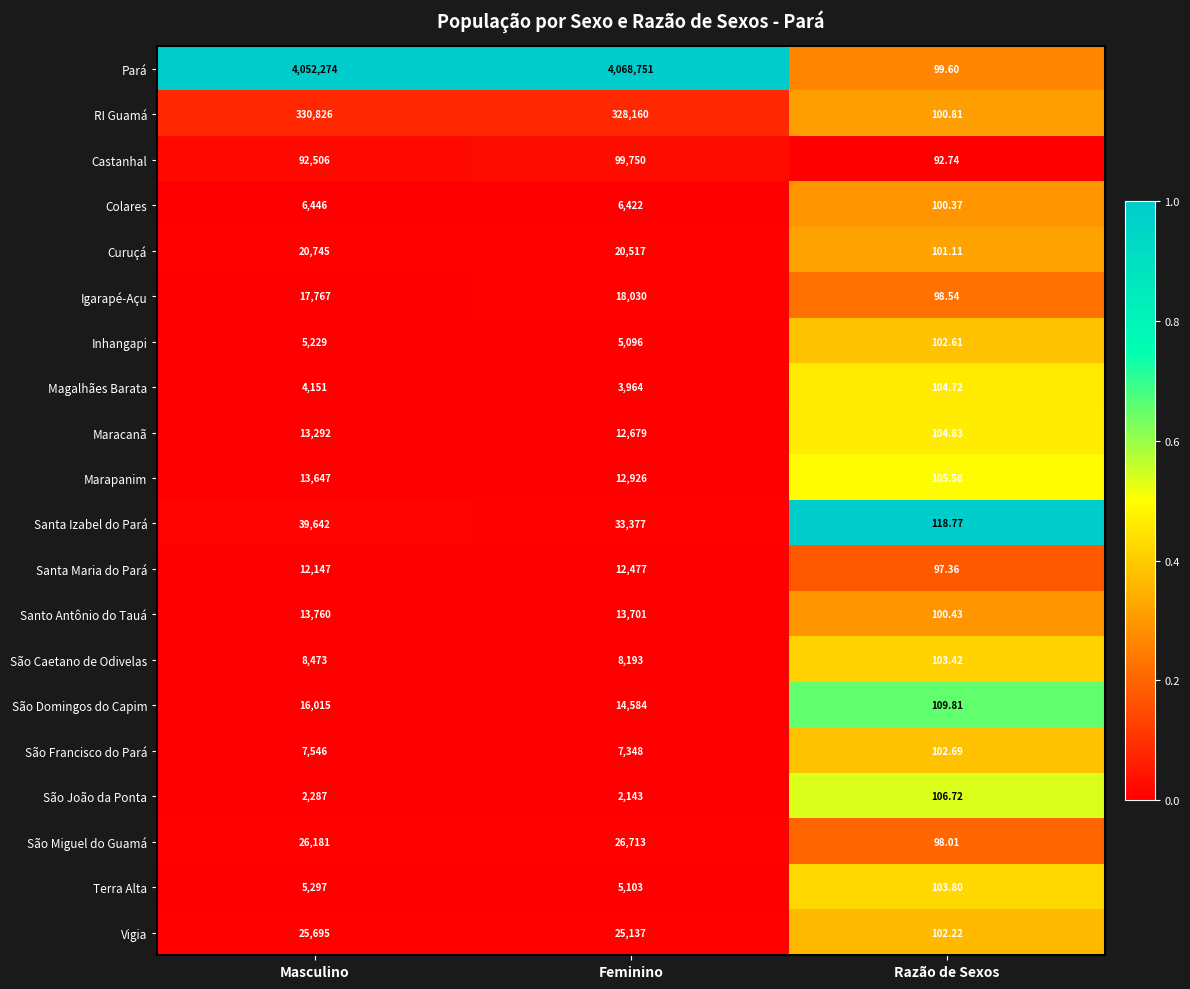

How many distinct data groups are displayed?

20